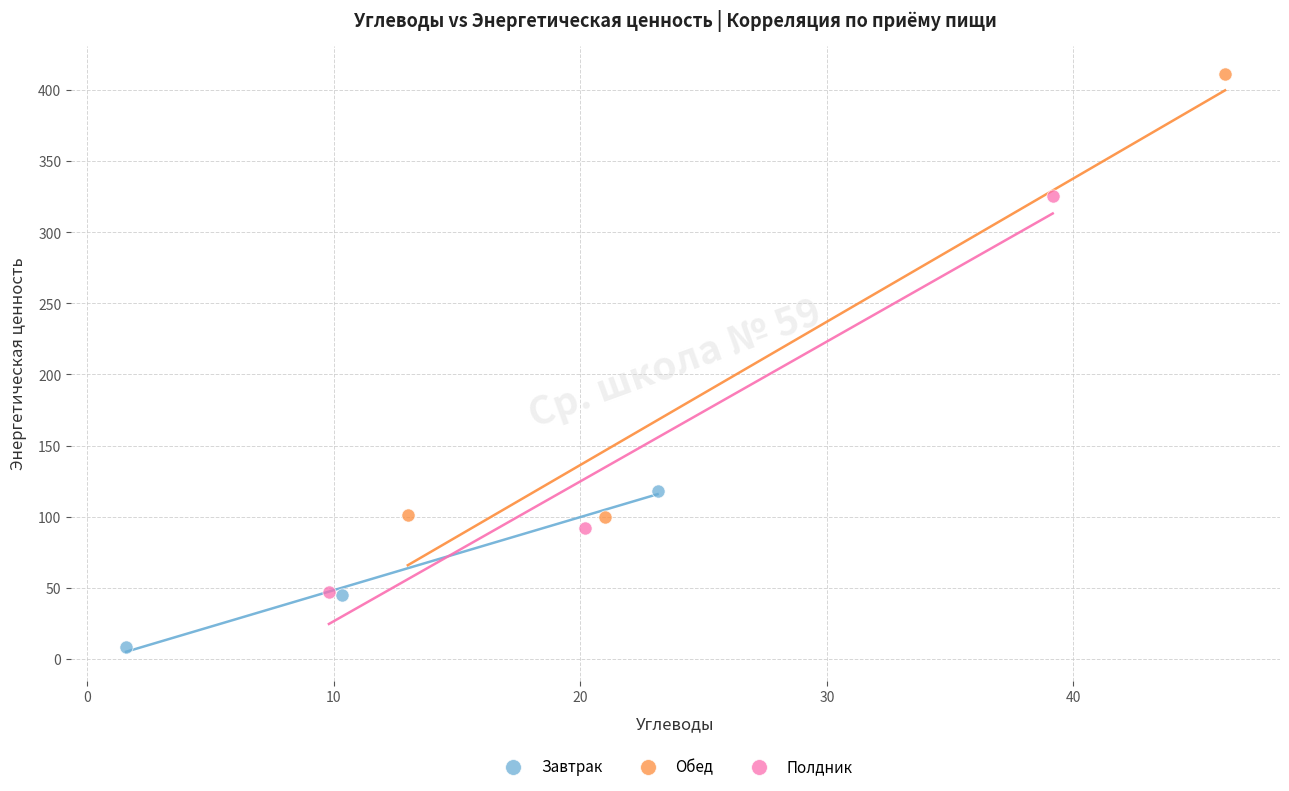

Which series has the widest spread of Y values?

Обед